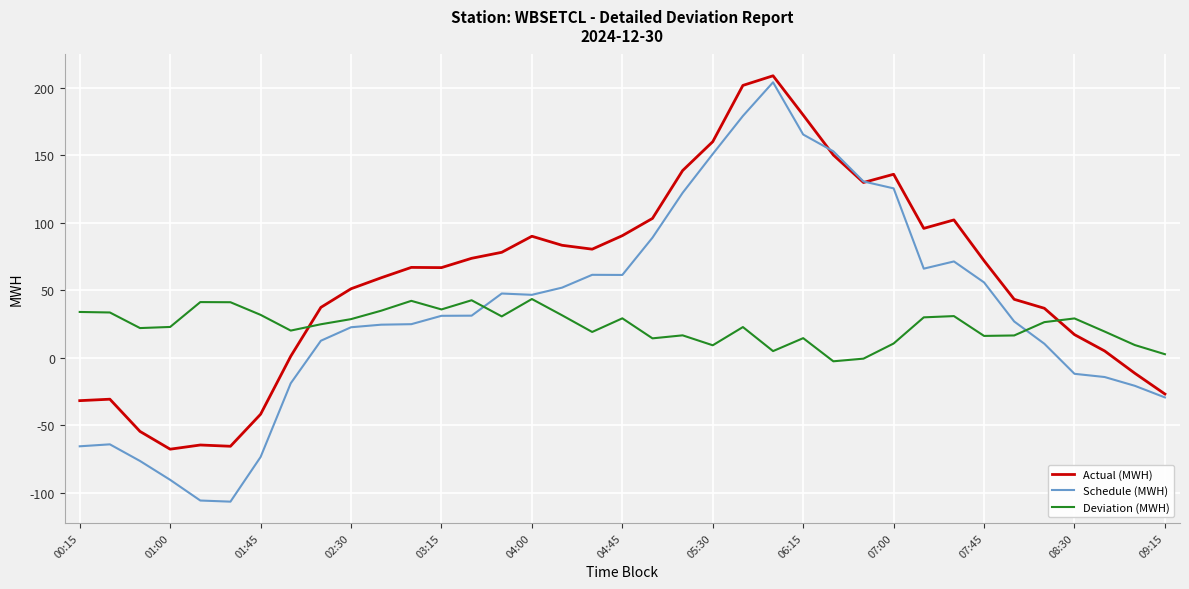

Does the chart have visible grid lines?

Yes